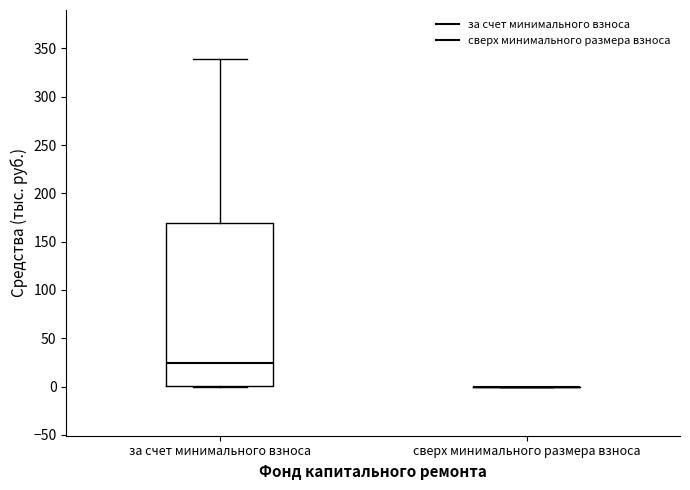

Comparing the boxes themselves (not the whiskers), which one is the tallest?

за счет минимального взноса